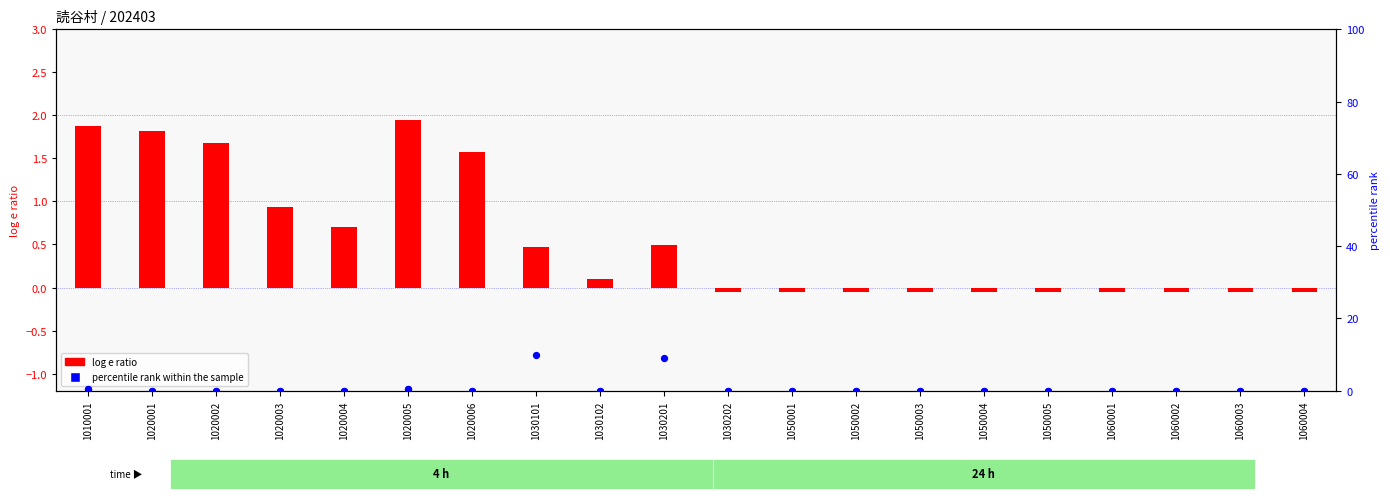

Which series has the largest Y range (max minus min)?

percentile rank within the sample